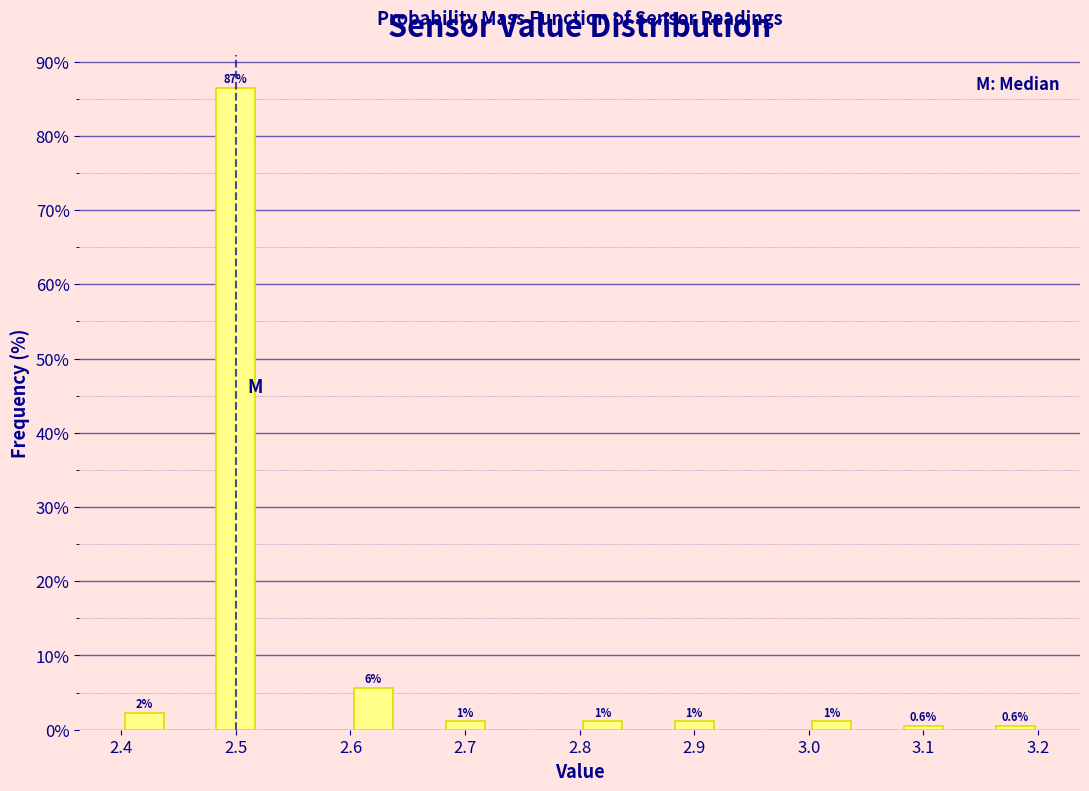

Over which range of the x-axis is the bar tallest?

2.48 to 2.52